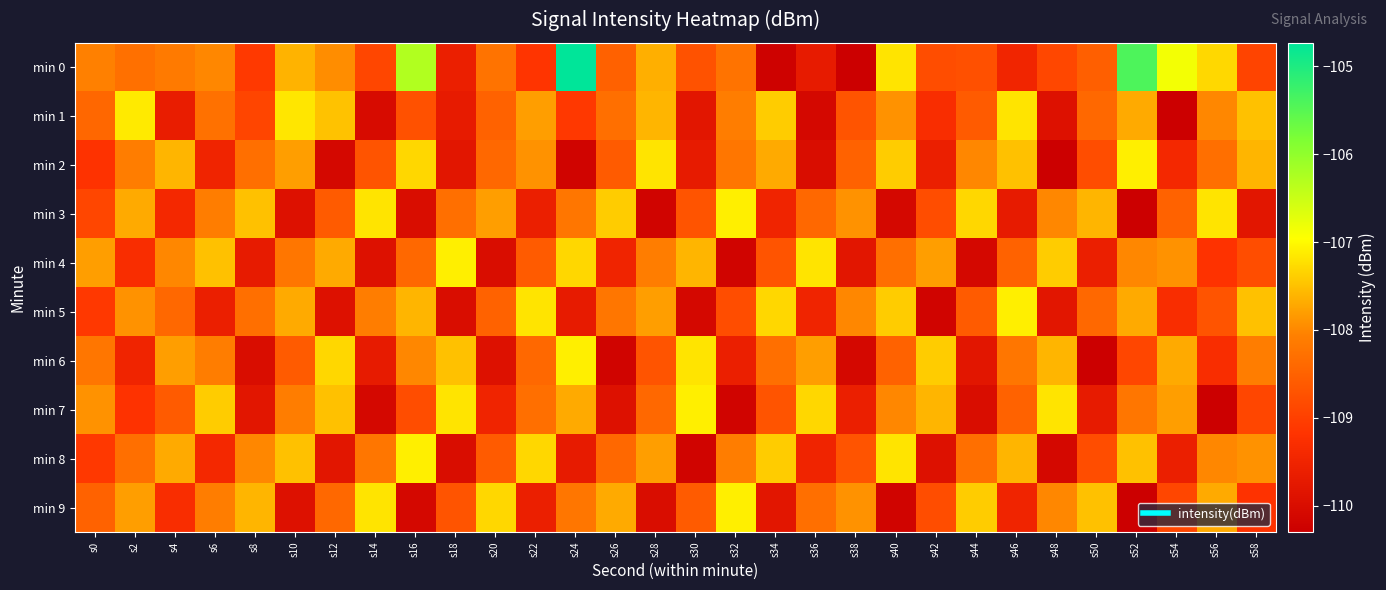

Reading left to right, extract all data points from this chart.

min 0: s0=-108.1	s2=-108.3	s4=-108.1	s6=-108.0	s8=-109.1	s10=-107.6	s12=-107.9	s14=-108.9	s16=-106.3	s18=-109.6	s20=-108.2	s22=-109.2	s24=-104.7	s26=-108.5	s28=-107.6	s30=-108.7	s32=-108.3	s34=-110.2	s36=-109.7	s38=-110.3	s40=-107.2	s42=-108.8	s44=-108.8	s46=-109.5	s48=-108.9	s50=-108.5	s52=-105.4	s54=-106.9	s56=-107.3	s58=-108.9
min 1: s0=-108.4	s2=-107.1	s4=-109.6	s6=-108.3	s8=-108.9	s10=-107.2	s12=-107.5	s14=-110.0	s16=-108.7	s18=-109.7	s20=-108.5	s22=-107.8	s24=-109.1	s26=-108.3	s28=-107.6	s30=-109.8	s32=-108.1	s34=-107.4	s36=-110.1	s38=-108.7	s40=-107.9	s42=-109.3	s44=-108.6	s46=-107.2	s48=-109.9	s50=-108.4	s52=-107.7	s54=-110.3	s56=-108.0	s58=-107.5
min 2: s0=-109.2	s2=-108.1	s4=-107.6	s6=-109.5	s8=-108.3	s10=-107.8	s12=-110.1	s14=-108.7	s16=-107.3	s18=-109.8	s20=-108.4	s22=-107.9	s24=-110.2	s26=-108.6	s28=-107.2	s30=-109.7	s32=-108.2	s34=-107.7	s36=-110.0	s38=-108.5	s40=-107.4	s42=-109.6	s44=-108.0	s46=-107.5	s48=-110.3	s50=-108.8	s52=-107.1	s54=-109.4	s56=-108.3	s58=-107.6
min 3: s0=-108.9	s2=-107.7	s4=-109.4	s6=-108.1	s8=-107.5	s10=-109.9	s12=-108.6	s14=-107.2	s16=-110.0	s18=-108.3	s20=-107.8	s22=-109.6	s24=-108.2	s26=-107.4	s28=-110.2	s30=-108.7	s32=-107.1	s34=-109.5	s36=-108.4	s38=-107.9	s40=-110.1	s42=-108.8	s44=-107.3	s46=-109.7	s48=-108.0	s50=-107.6	s52=-110.3	s54=-108.5	s56=-107.2	s58=-109.8
min 4: s0=-107.8	s2=-109.3	s4=-108.0	s6=-107.5	s8=-109.7	s10=-108.2	s12=-107.7	s14=-109.9	s16=-108.4	s18=-107.1	s20=-110.0	s22=-108.6	s24=-107.3	s26=-109.5	s28=-108.1	s30=-107.6	s32=-110.2	s34=-108.7	s36=-107.2	s38=-109.8	s40=-108.3	s42=-107.8	s44=-110.1	s46=-108.5	s48=-107.4	s50=-109.6	s52=-108.0	s54=-107.9	s56=-109.2	s58=-108.8
min 5: s0=-109.1	s2=-107.9	s4=-108.4	s6=-109.6	s8=-108.3	s10=-107.7	s12=-109.9	s14=-108.1	s16=-107.6	s18=-110.0	s20=-108.5	s22=-107.2	s24=-109.7	s26=-108.2	s28=-107.8	s30=-110.1	s32=-108.8	s34=-107.3	s36=-109.5	s38=-108.0	s40=-107.4	s42=-110.2	s44=-108.6	s46=-107.1	s48=-109.8	s50=-108.4	s52=-107.7	s54=-109.3	s56=-108.7	s58=-107.5
min 6: s0=-108.2	s2=-109.5	s4=-107.8	s6=-108.1	s8=-110.0	s10=-108.6	s12=-107.3	s14=-109.7	s16=-108.0	s18=-107.5	s20=-109.9	s22=-108.4	s24=-107.1	s26=-110.2	s28=-108.7	s30=-107.2	s32=-109.6	s34=-108.3	s36=-107.8	s38=-110.1	s40=-108.5	s42=-107.4	s44=-109.8	s46=-108.2	s48=-107.6	s50=-110.3	s52=-108.9	s54=-107.7	s56=-109.3	s58=-108.1
min 7: s0=-107.9	s2=-109.2	s4=-108.6	s6=-107.4	s8=-109.8	s10=-108.1	s12=-107.5	s14=-110.1	s16=-108.8	s18=-107.2	s20=-109.5	s22=-108.3	s24=-107.7	s26=-109.9	s28=-108.4	s30=-107.1	s32=-110.2	s34=-108.7	s36=-107.3	s38=-109.6	s40=-108.0	s42=-107.6	s44=-110.0	s46=-108.5	s48=-107.2	s50=-109.7	s52=-108.2	s54=-107.8	s56=-110.3	s58=-108.9
min 8: s0=-109.1	s2=-108.3	s4=-107.7	s6=-109.4	s8=-108.0	s10=-107.5	s12=-109.8	s14=-108.2	s16=-107.1	s18=-110.0	s20=-108.6	s22=-107.3	s24=-109.7	s26=-108.4	s28=-107.8	s30=-110.2	s32=-108.1	s34=-107.4	s36=-109.5	s38=-108.7	s40=-107.2	s42=-109.9	s44=-108.3	s46=-107.6	s48=-110.1	s50=-108.8	s52=-107.5	s54=-109.6	s56=-108.0	s58=-107.9
min 9: s0=-108.5	s2=-107.8	s4=-109.3	s6=-108.1	s8=-107.6	s10=-109.9	s12=-108.4	s14=-107.2	s16=-110.1	s18=-108.7	s20=-107.3	s22=-109.6	s24=-108.2	s26=-107.7	s28=-110.0	s30=-108.6	s32=-107.1	s34=-109.8	s36=-108.3	s38=-107.9	s40=-110.2	s42=-108.8	s44=-107.4	s46=-109.5	s48=-108.0	s50=-107.5	s52=-110.3	s54=-108.9	s56=-107.7	s58=-109.2